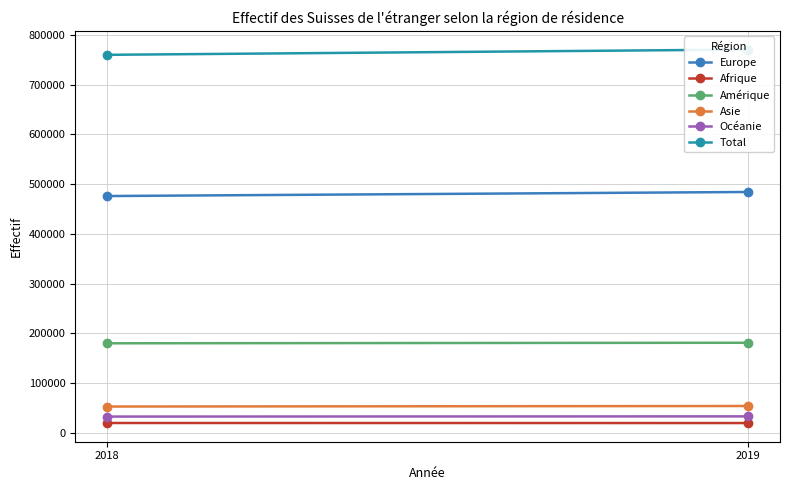

The Asie series shows 52558 at 2018. True or false?

True